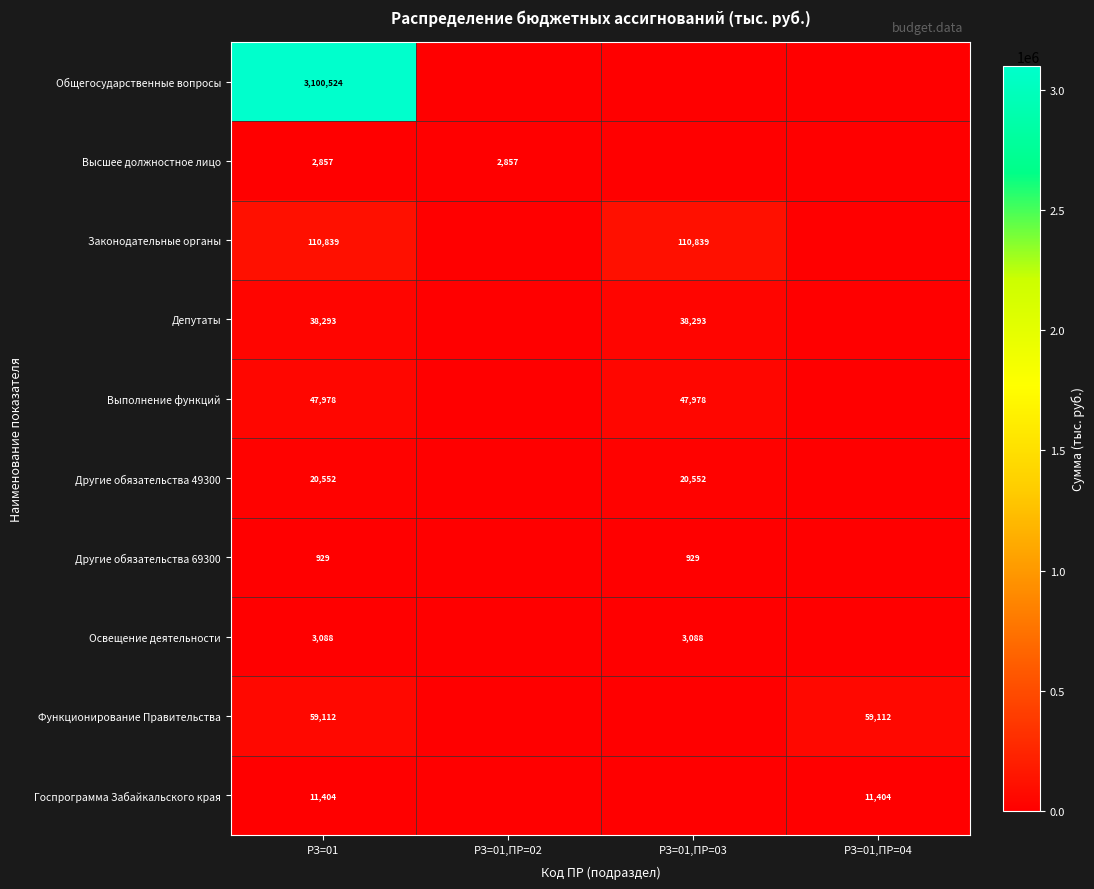

Rank the series at РЗ=01 from lowest to highest value.

Другие обязательства 69300, Высшее должностное лицо, Освещение деятельности, Госпрограмма Забайкальского края, Другие обязательства 49300, Депутаты, Выполнение функций, Функционирование Правительства, Законодательные органы, Общегосударственные вопросы